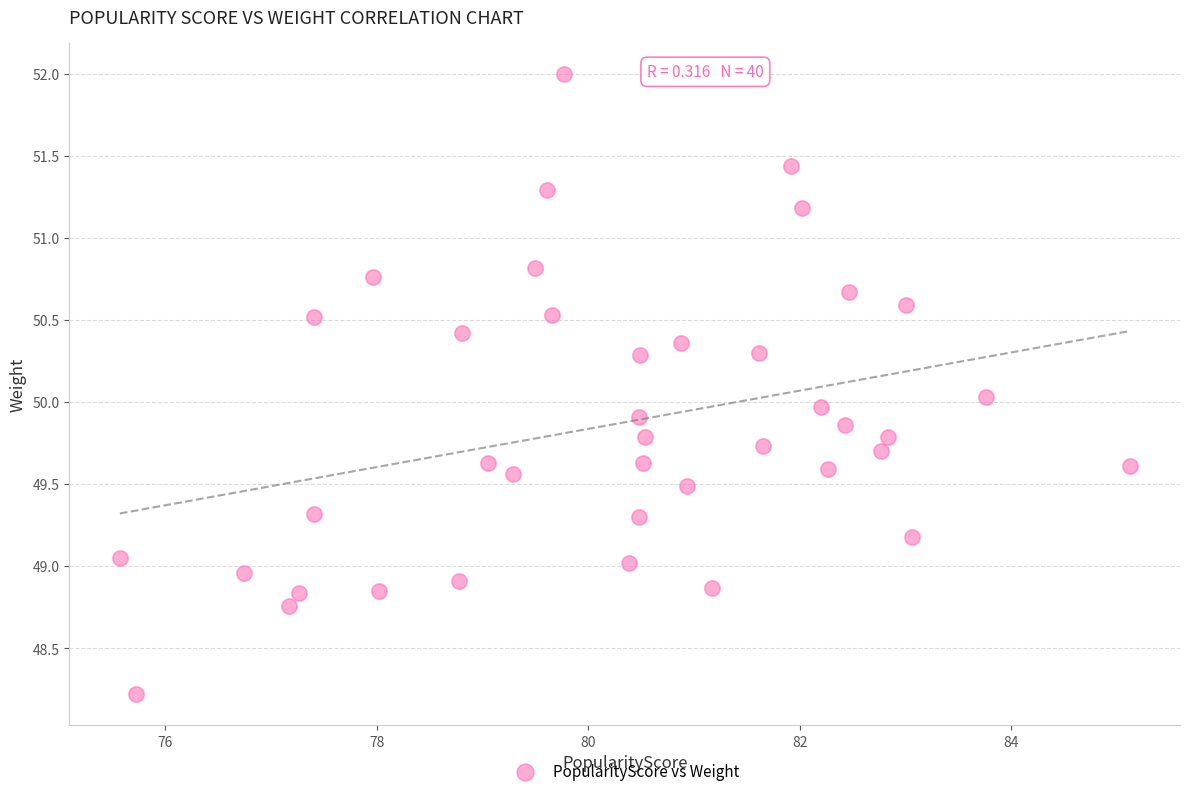

What is the range of X values (max minus min)?

9.6